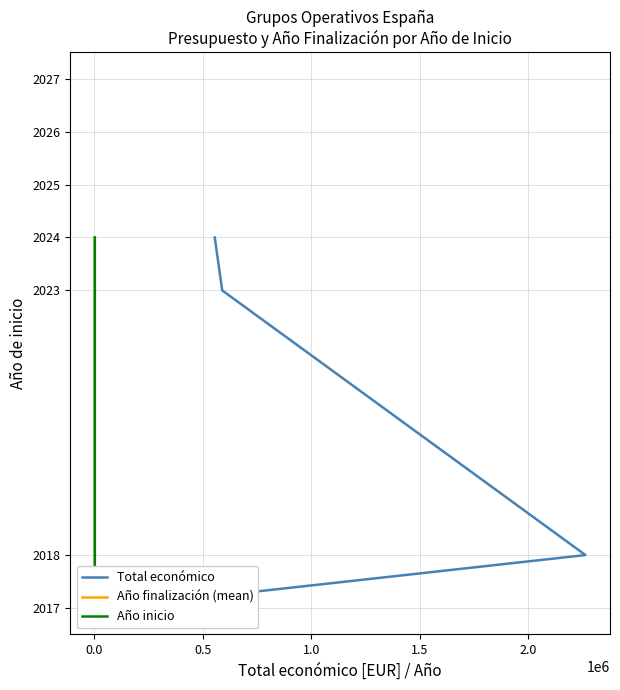

Which series has the largest range (max minus min)?

Total económico